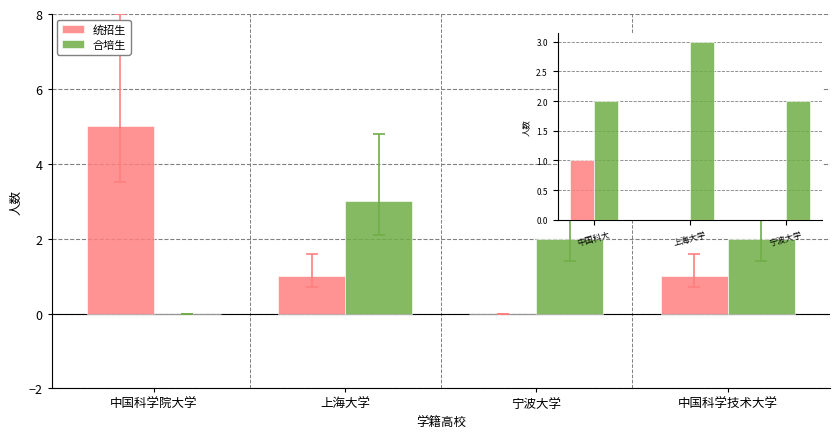

Is the value of 合培生 at 中国科学技术大学 greater than the value of 统招生 at 中国科学院大学?

No